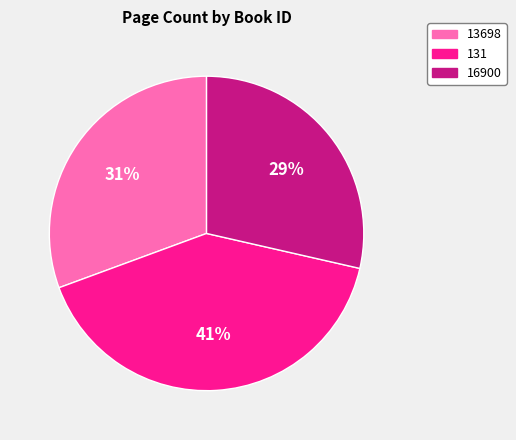

Do 16900 and 131 together represent more than half of the pie?

Yes